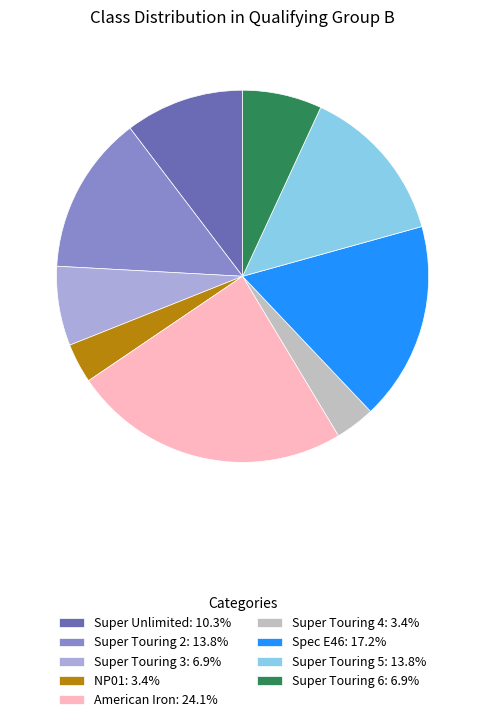

Is there any slice that represents more than half of the pie?

No